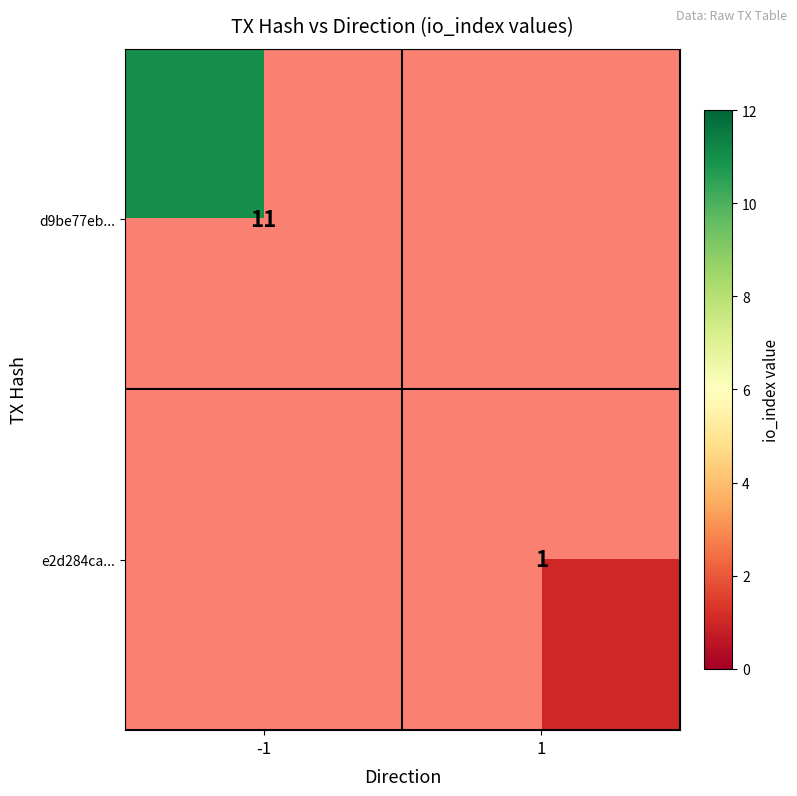

At how many categories does at least one series exceed 7?

1